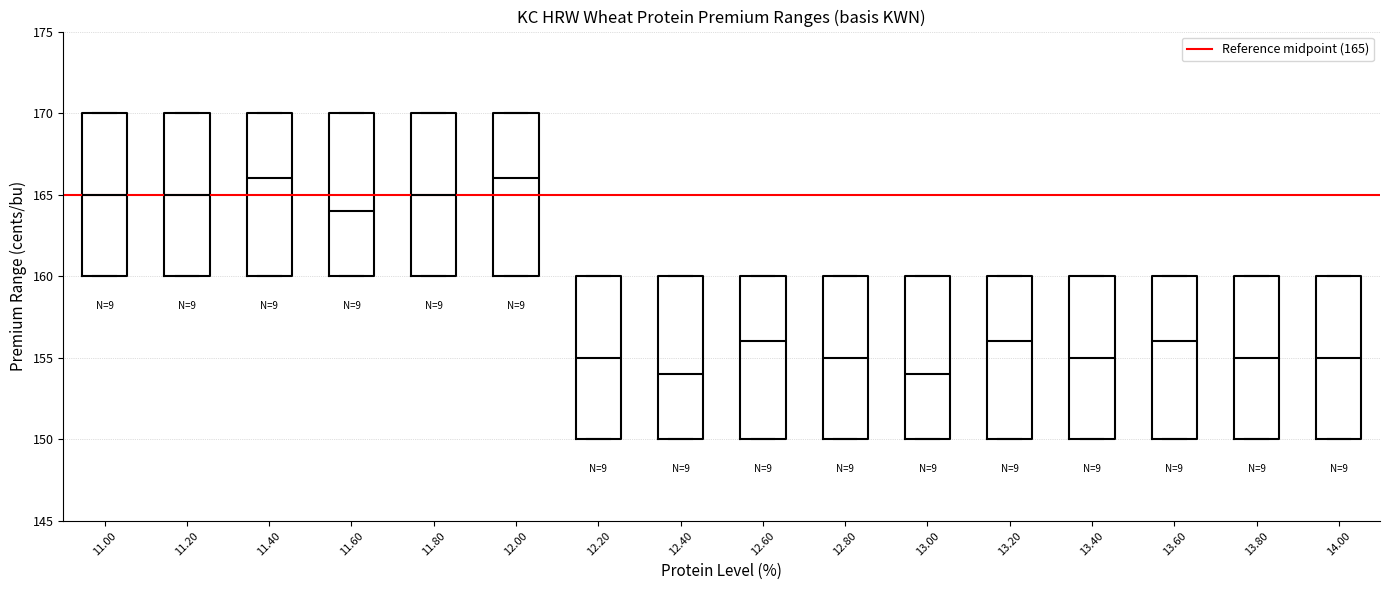

Reading left to right, read every box against the y-axis: the position of its median line, the range the box covers, and the ends of its whiskers. The values are not printed on the chart, so give them approximately, as read against the axis.

11.00: median 165, box 160 to 170, whiskers 160 to 170
11.20: median 165, box 160 to 170, whiskers 160 to 170
11.40: median 166, box 160 to 170, whiskers 160 to 170
11.60: median 164, box 160 to 170, whiskers 160 to 170
11.80: median 165, box 160 to 170, whiskers 160 to 170
12.00: median 166, box 160 to 170, whiskers 160 to 170
12.20: median 155, box 150 to 160, whiskers 150 to 160
12.40: median 154, box 150 to 160, whiskers 150 to 160
12.60: median 156, box 150 to 160, whiskers 150 to 160
12.80: median 155, box 150 to 160, whiskers 150 to 160
13.00: median 154, box 150 to 160, whiskers 150 to 160
13.20: median 156, box 150 to 160, whiskers 150 to 160
13.40: median 155, box 150 to 160, whiskers 150 to 160
13.60: median 156, box 150 to 160, whiskers 150 to 160
13.80: median 155, box 150 to 160, whiskers 150 to 160
14.00: median 155, box 150 to 160, whiskers 150 to 160